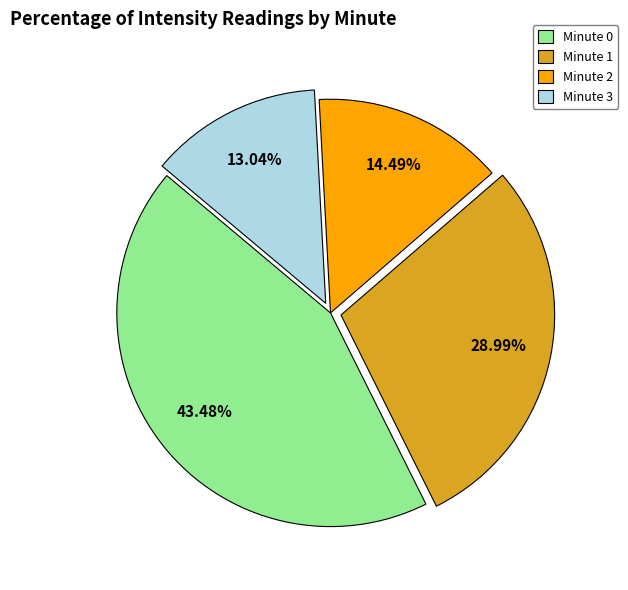

Does Minute 2 account for over 50% of the chart?

No